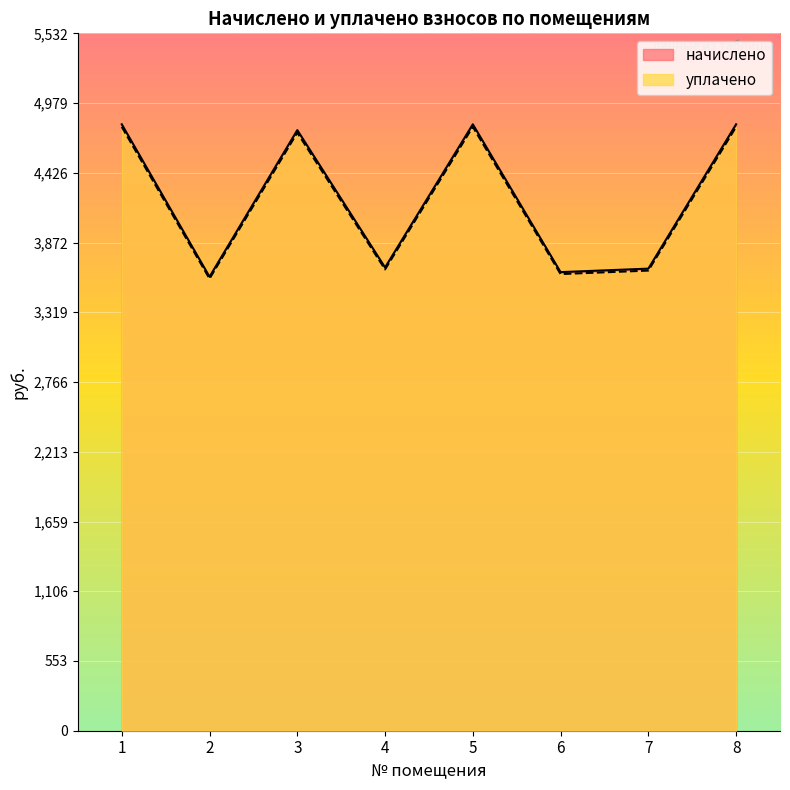

What is the difference between the second highest and minimum values in the уплачено series?

1204.6